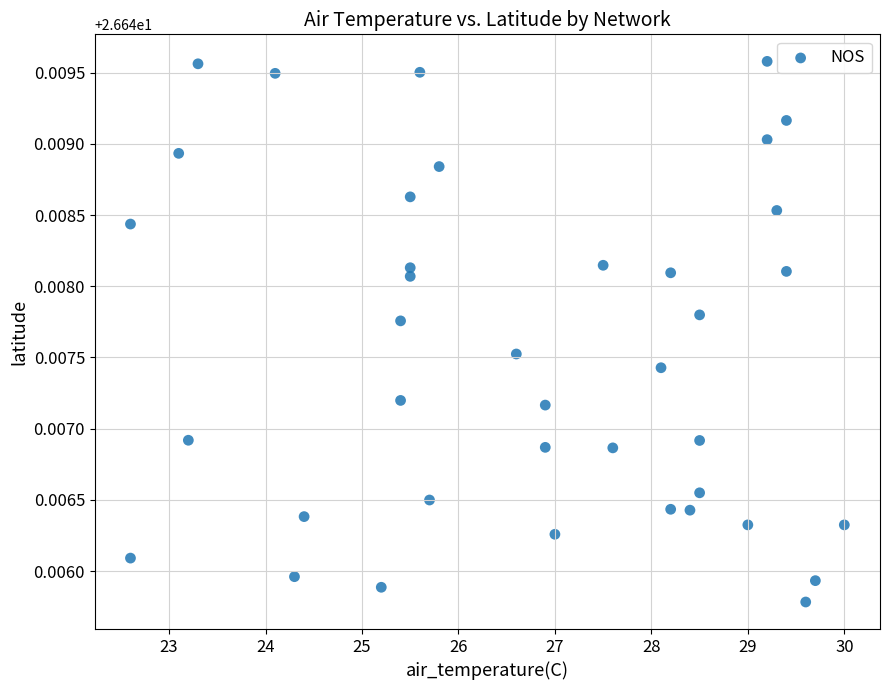

What is the range of X values (max minus min)?

7.4